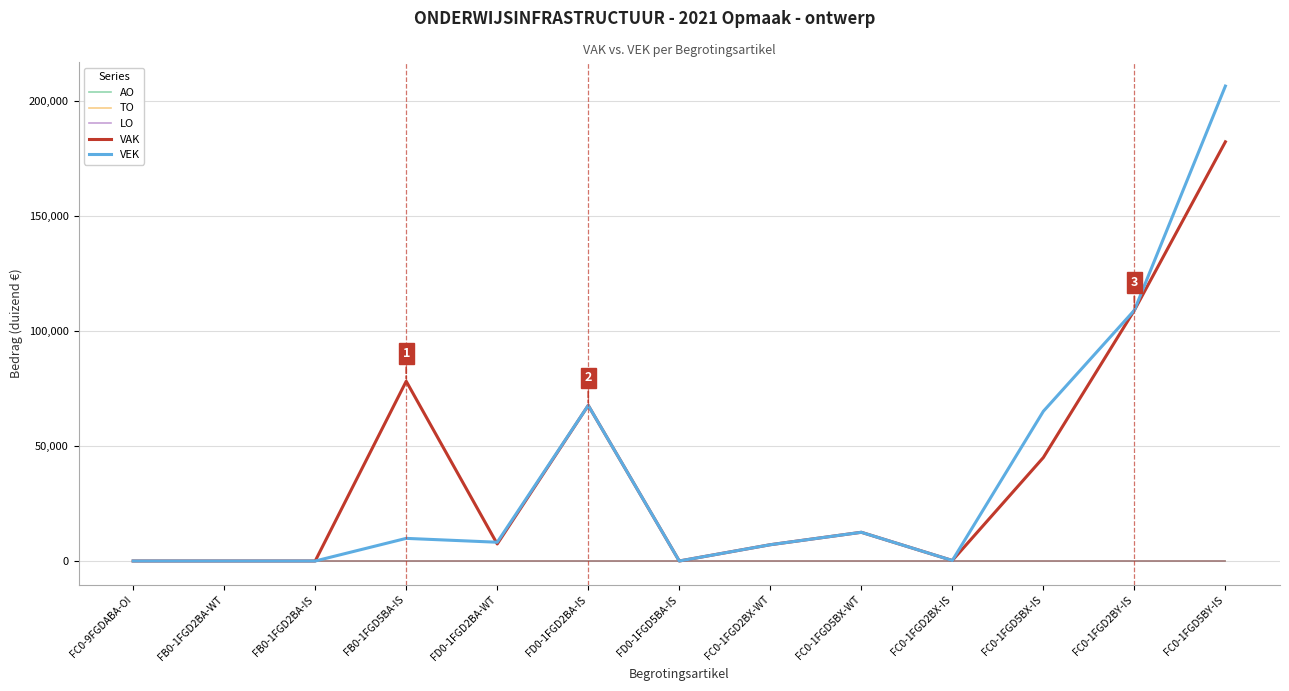

What is the label of the 9th point from the left?

FC0-1FGD5BX-WT